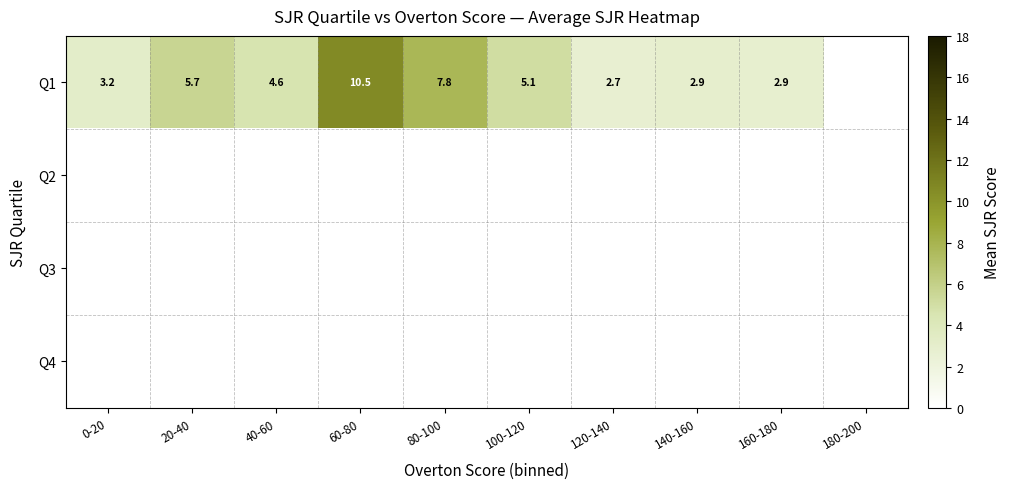

The value of Q1 at 120-140 is 4.1. True or false?

False